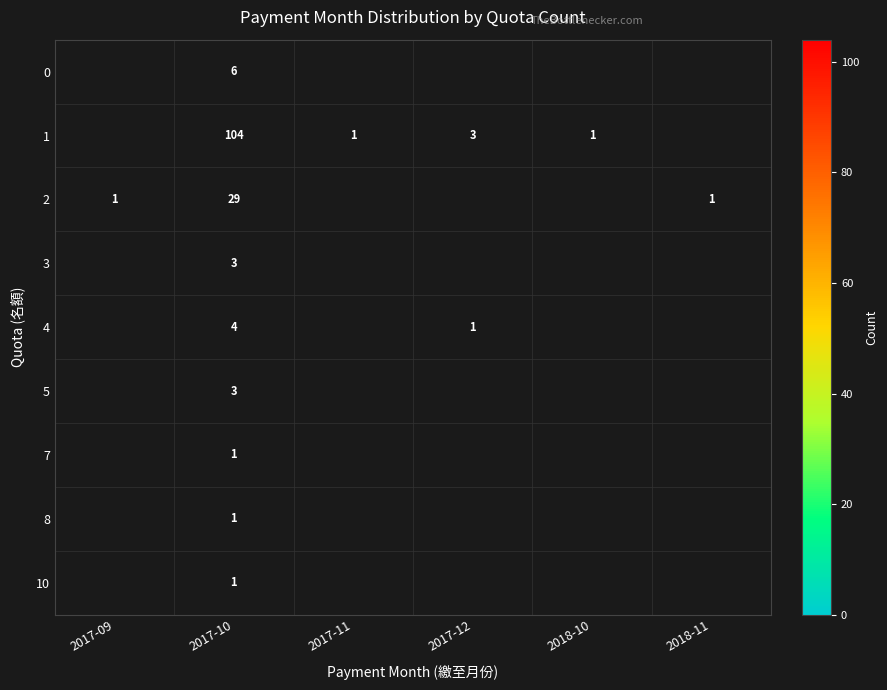

What is the total value across all series at 2017-10?

152